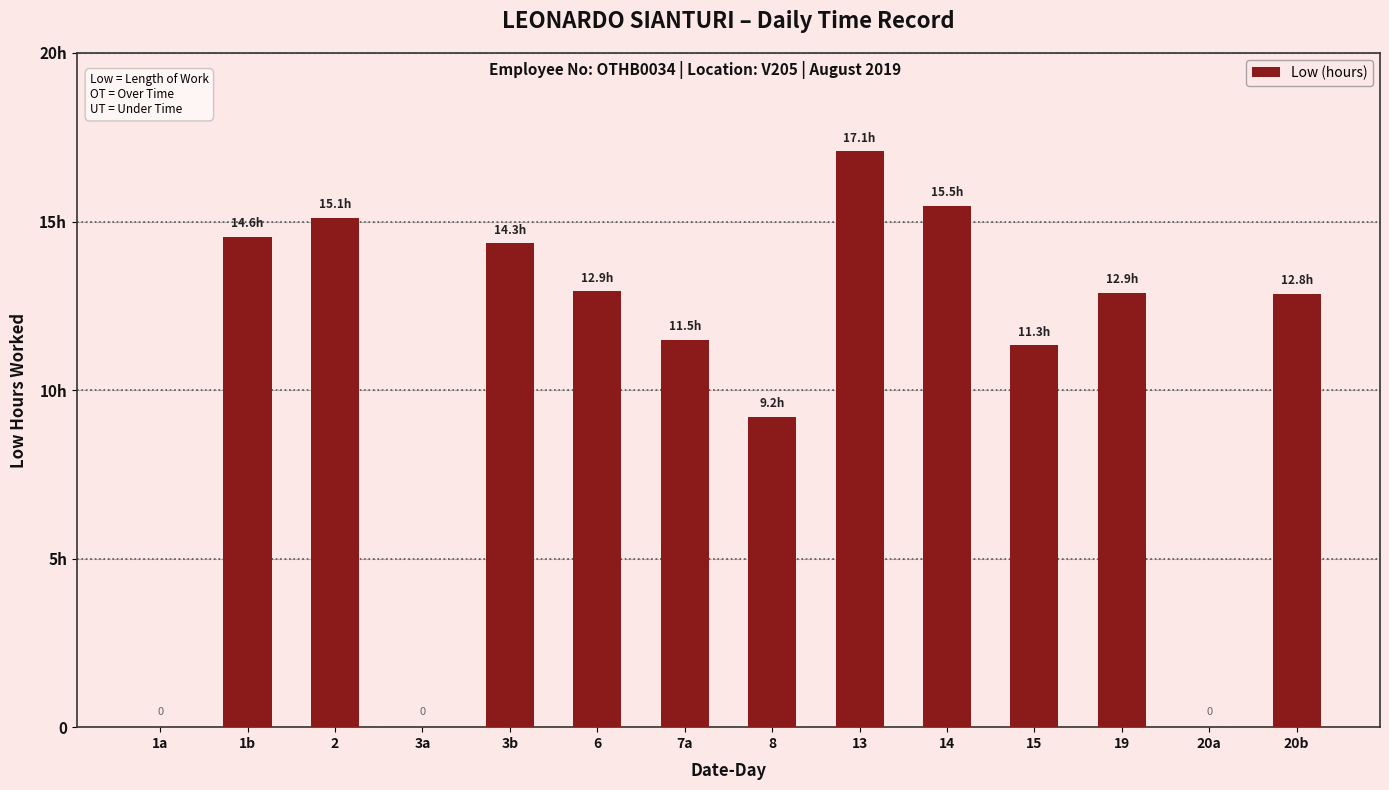

Rank the categories by value from highest to lowest.

13, 14, 2, 1b, 3b, 6, 19, 20b, 7a, 15, 8, 1a, 3a, 20a